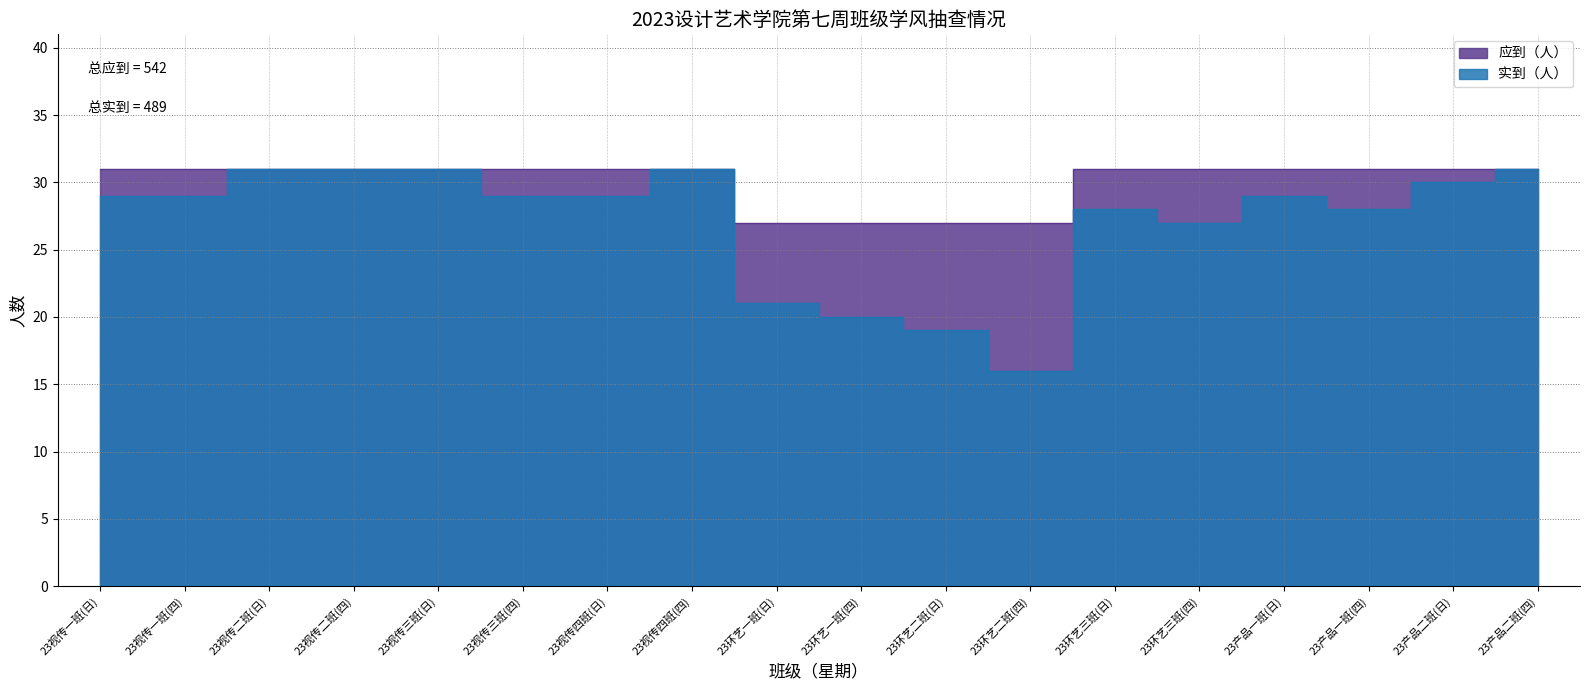

What is the value of the 实到（人） point at the 9th from the left?

21